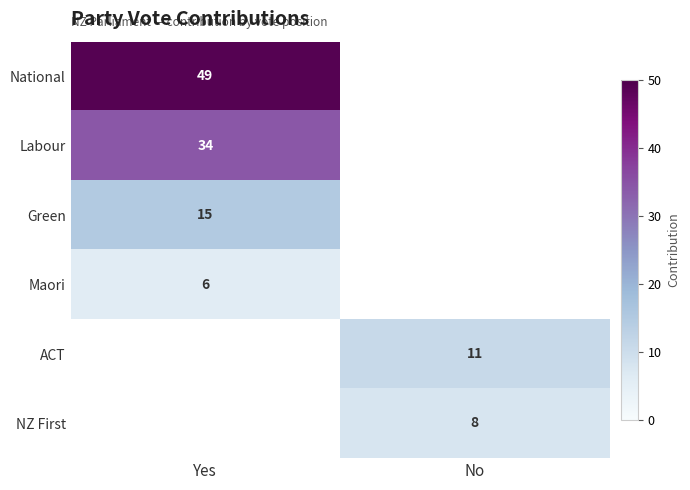

Which has a higher value, No or Yes?

Yes